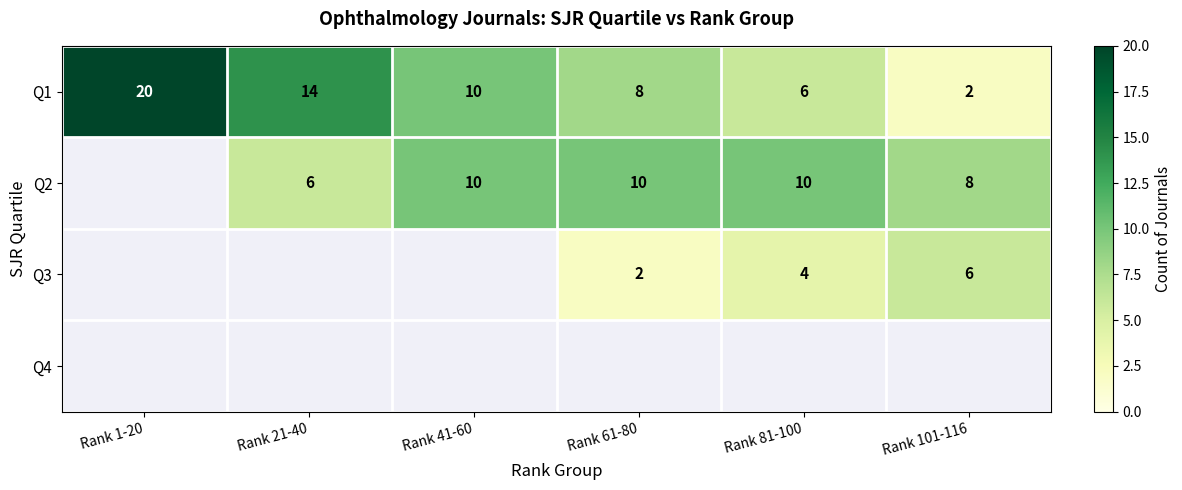

How many values in the Q1 series are below 10?

3